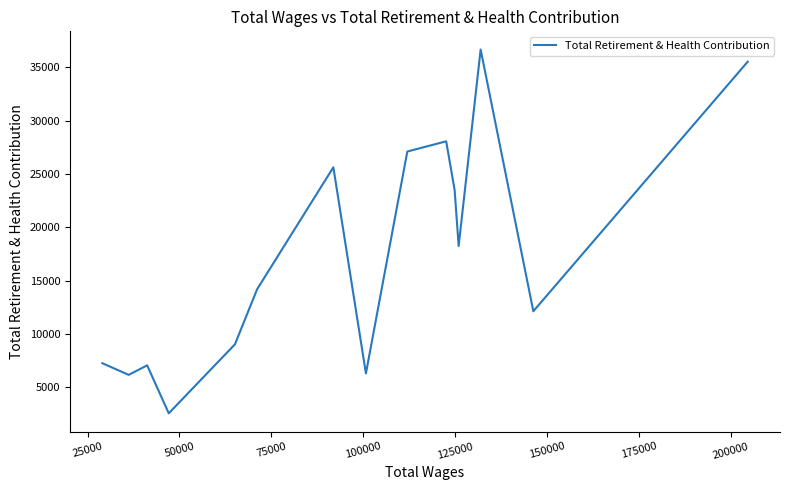

What is the greatest value displayed?

36657